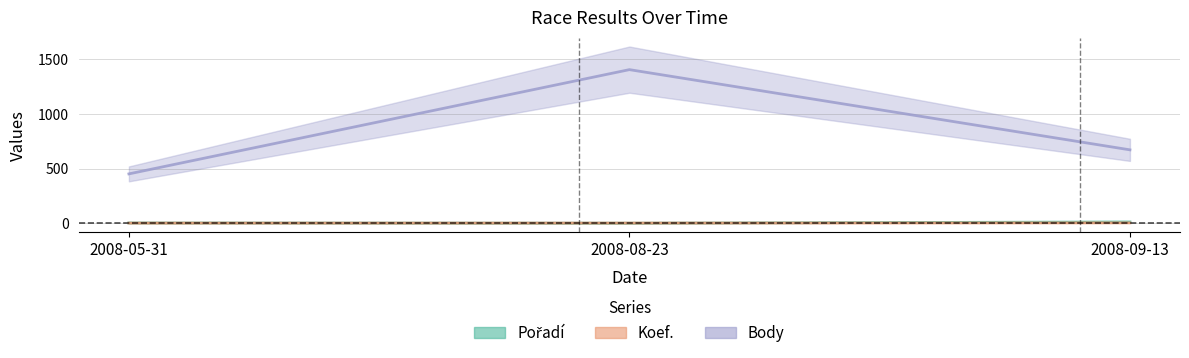

Which series has the largest range (max minus min)?

Body